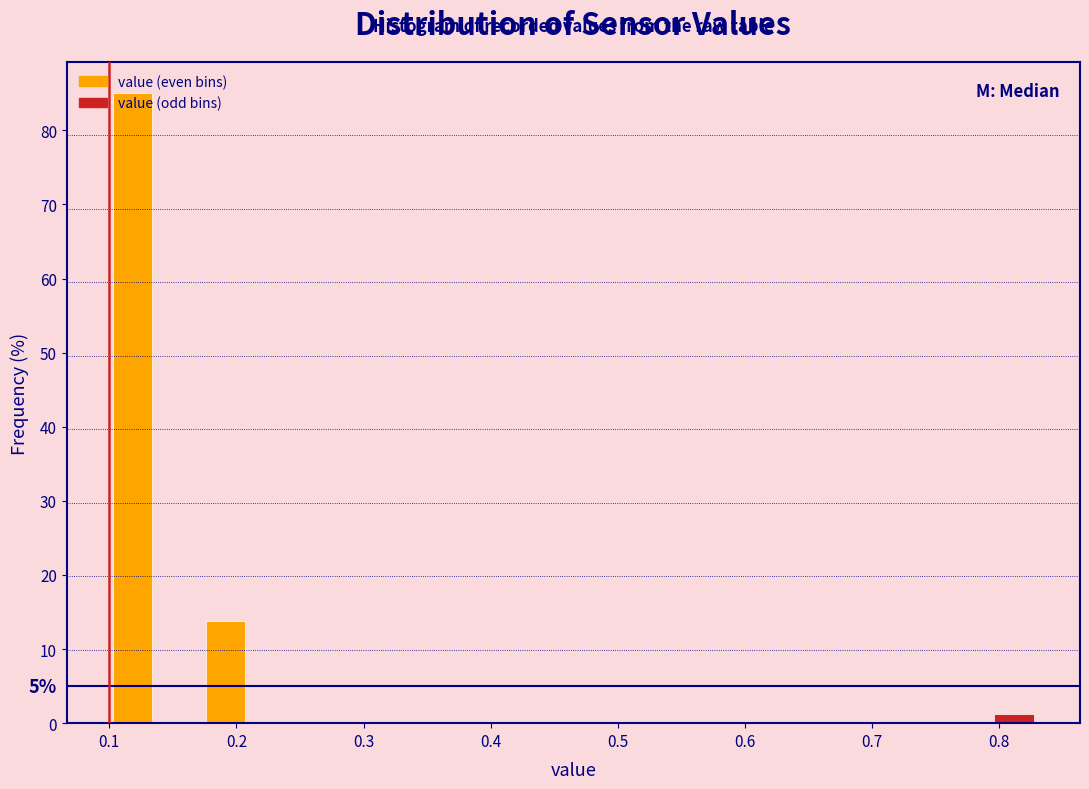

Read against the x-axis, roughly where is the centre of the tallest bar?

0.12